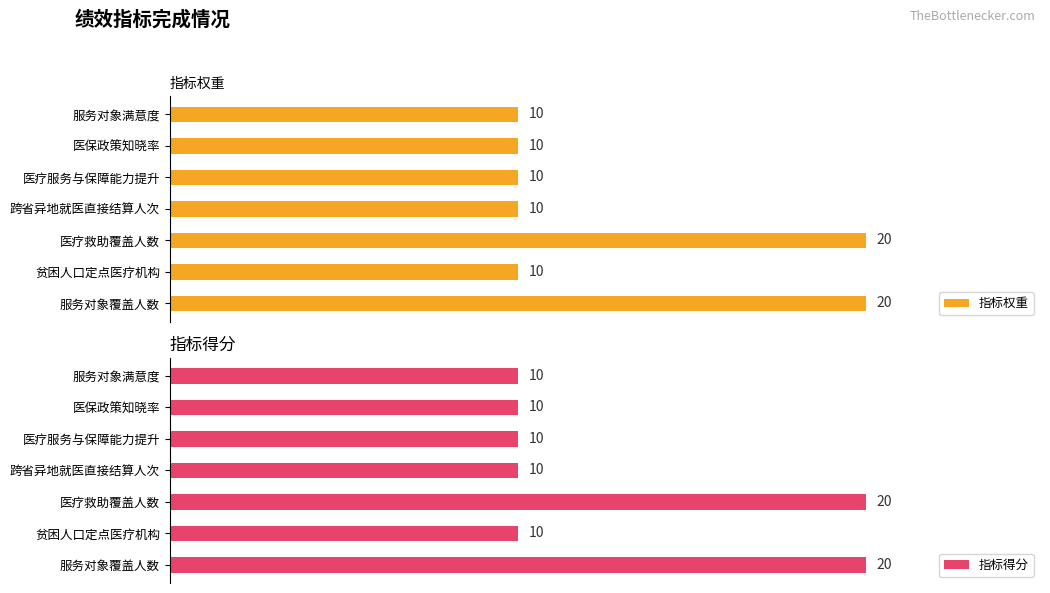

The value of 指标权重 at 医疗救助覆盖人数 is 20. True or false?

True